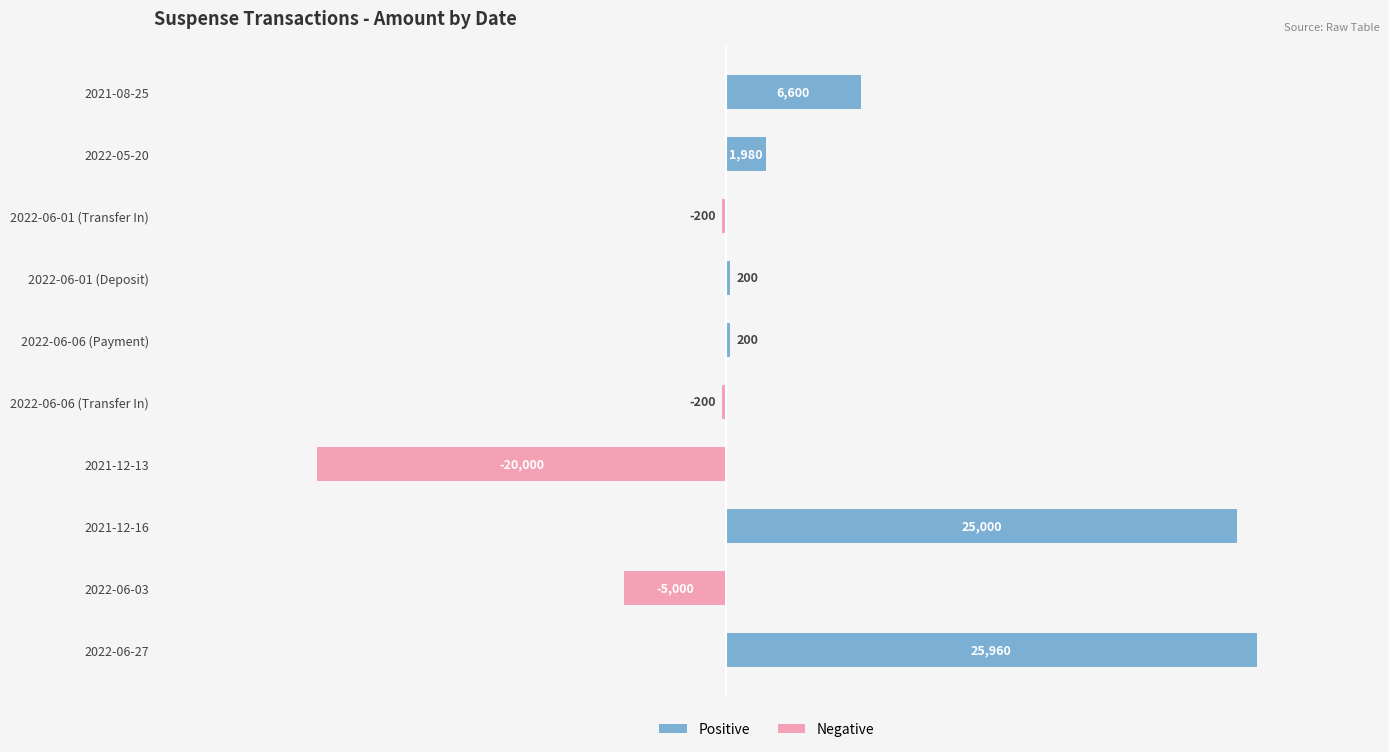

What is the change in value from 2022-06-06 (Payment) to 2022-06-03?

-5200